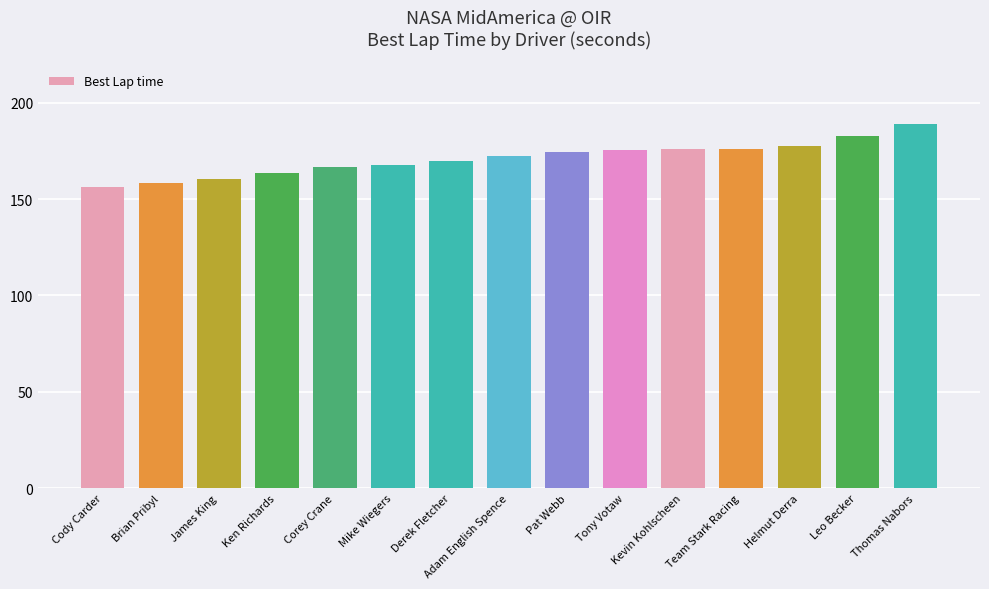

Between Corey Crane and Ken Richards, which is larger?

Corey Crane